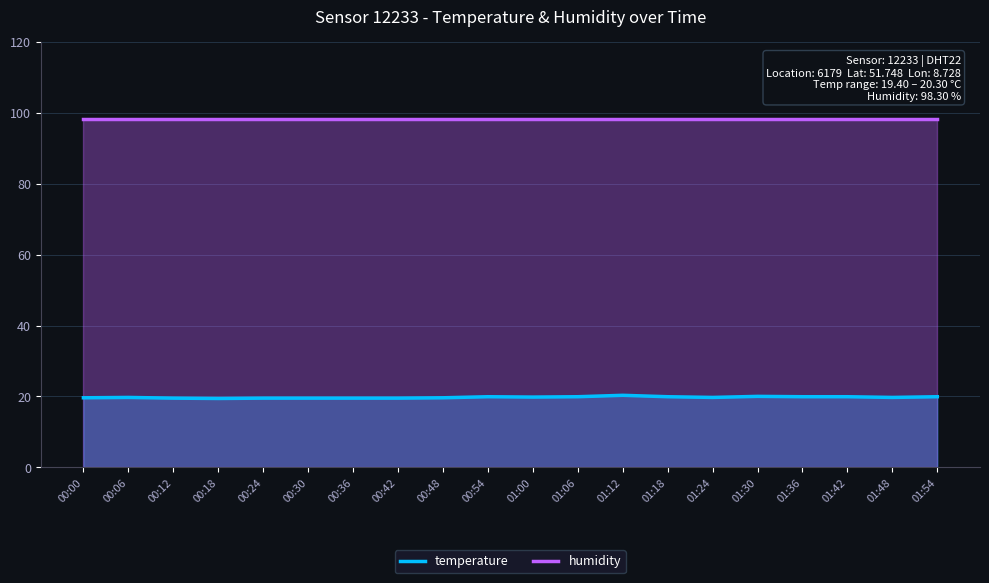

How many interior local peaks does the temperature series have?

4